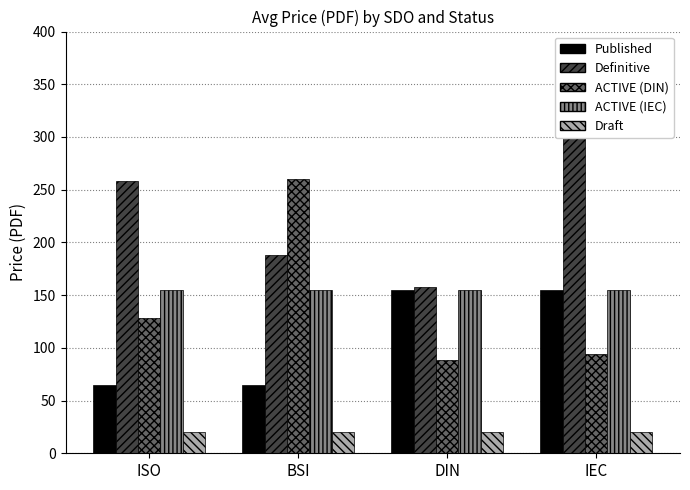

What value does the Draft series have at IEC?

20.0